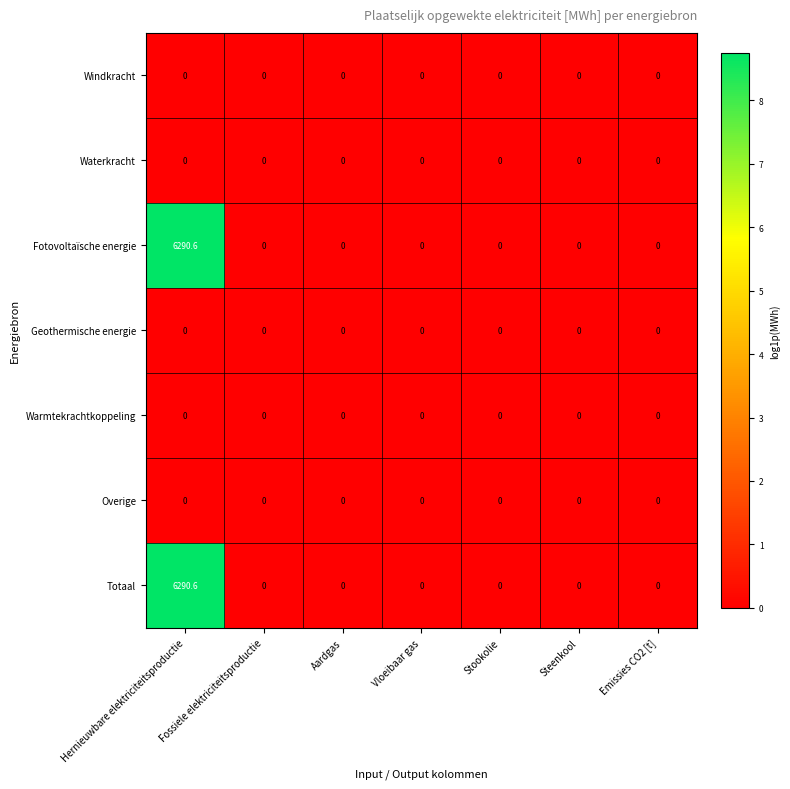

What is the difference between the maximum and minimum values in the Fotovoltaïsche energie series?

6290.6